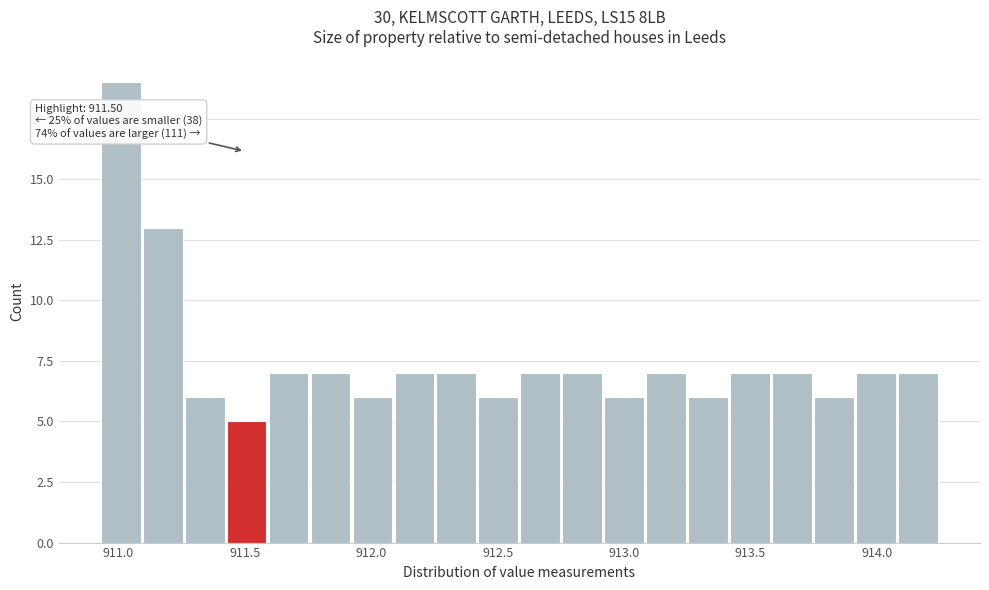

Around what value on the x-axis is the tallest bar? Give the approximate position of its centre, as read against the axis.

911.00